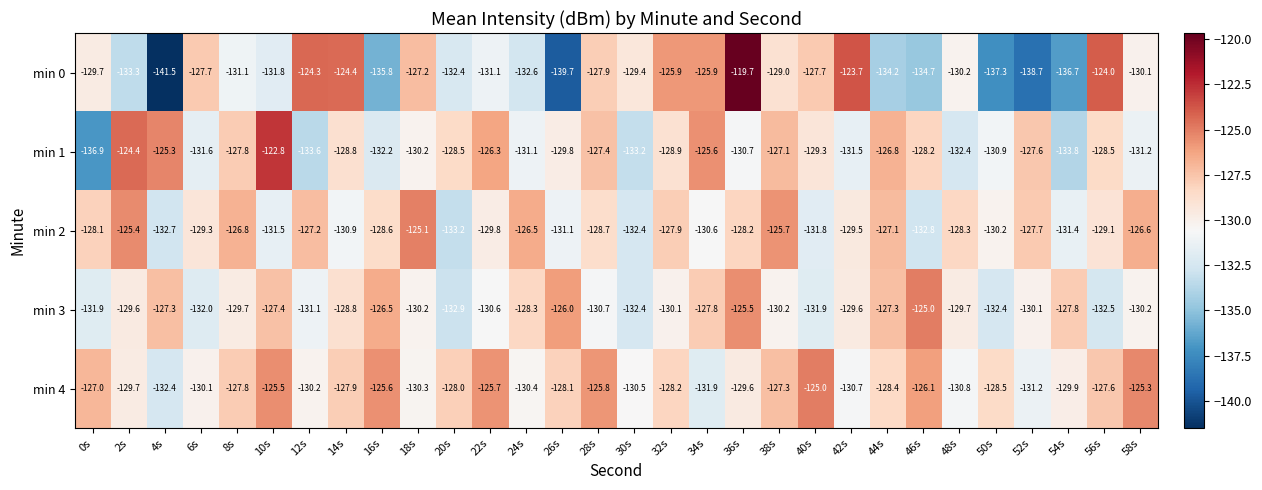

Which series has the widest spread of values?

min 0